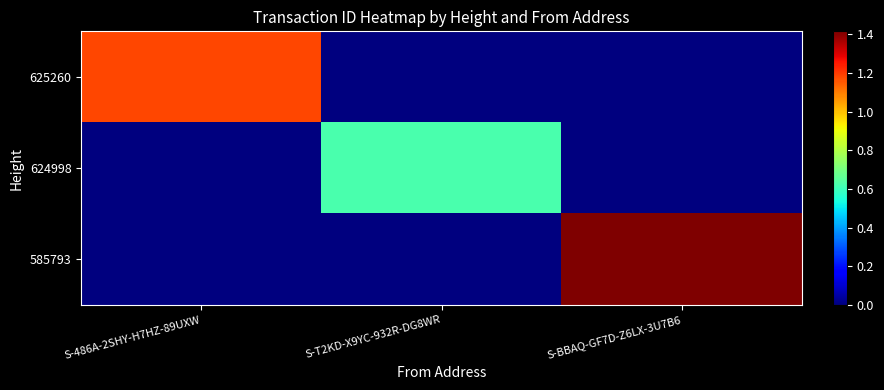

What is the total value across all series at S-T2KD-X9YC-932R-DG8WR?

6234315148539563008